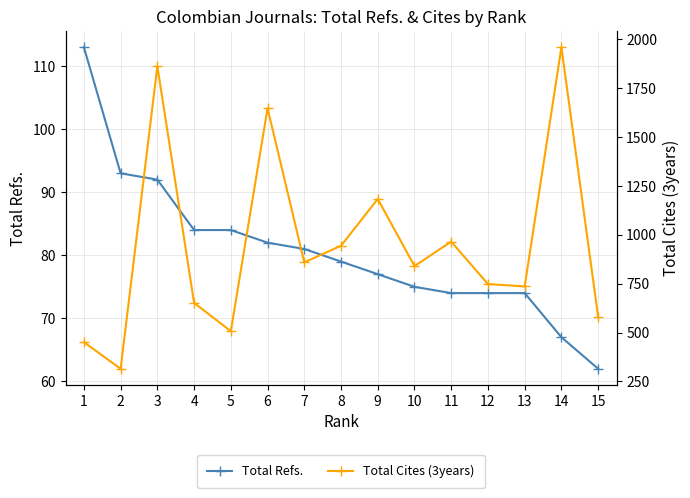

Between 14 and 6, which is larger?

6